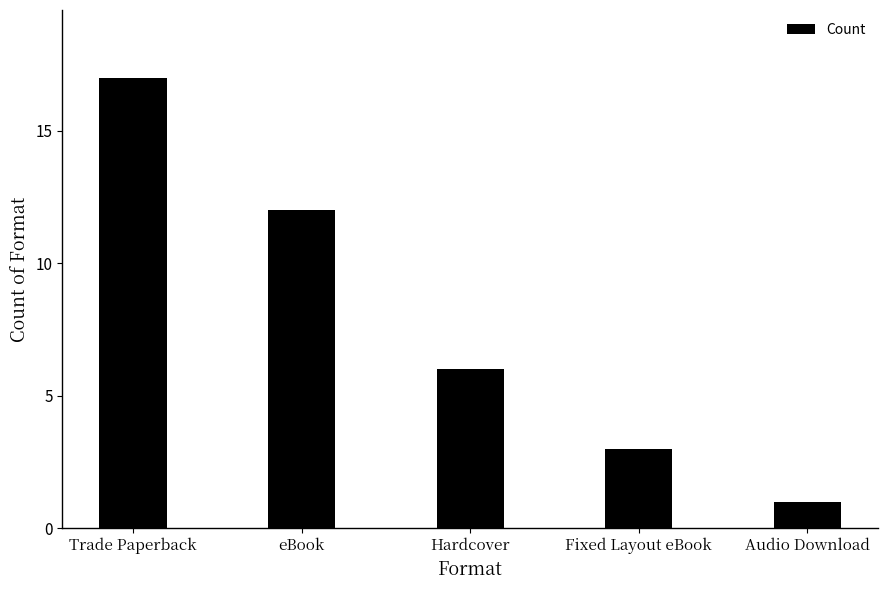

What is the value of the 1st bar from the left?

17